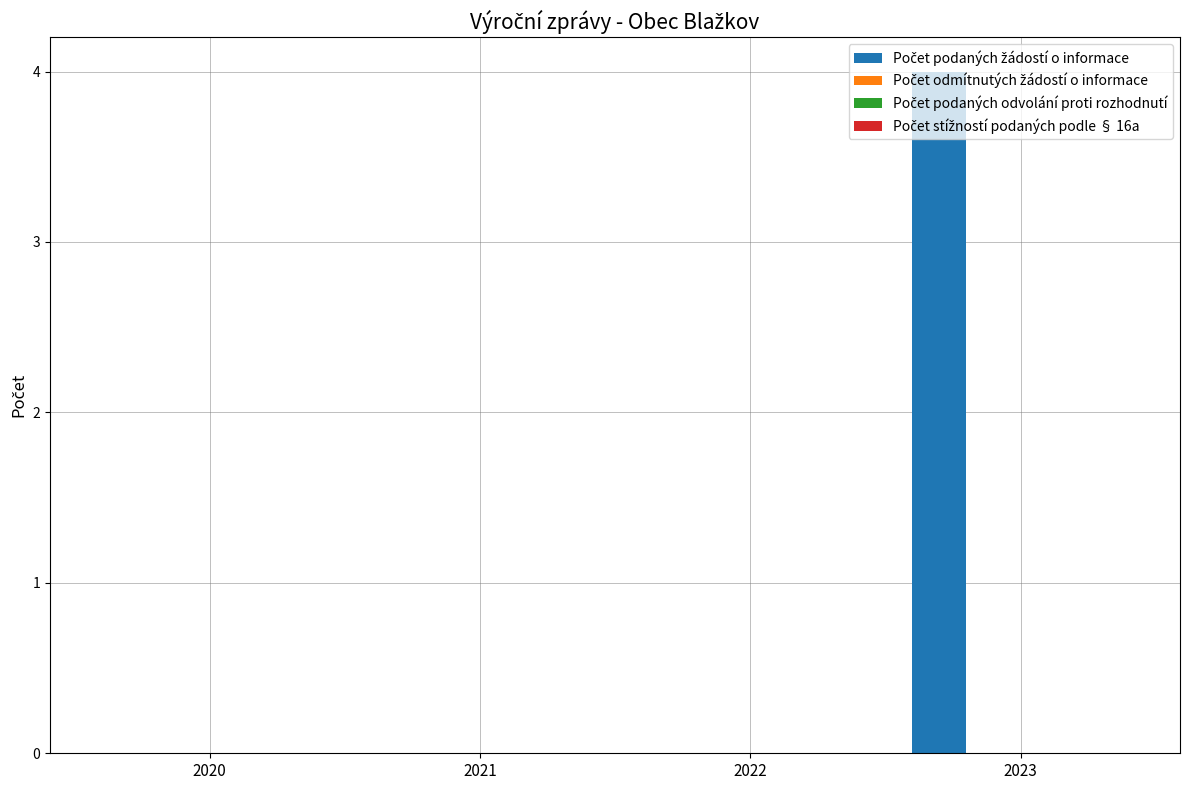

What is the maximum value shown in the chart?

4